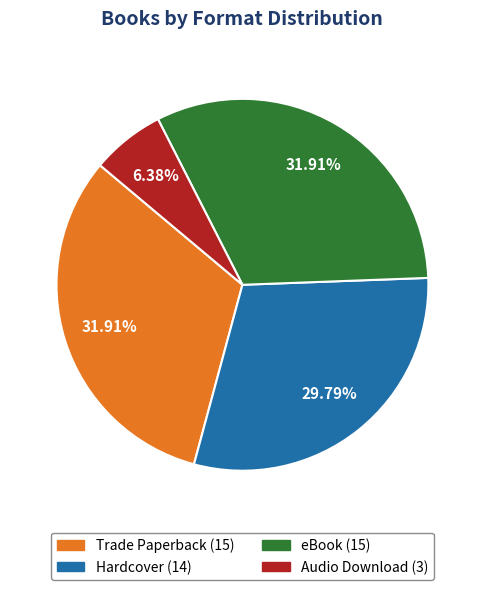

How many segments does this pie chart have?

4